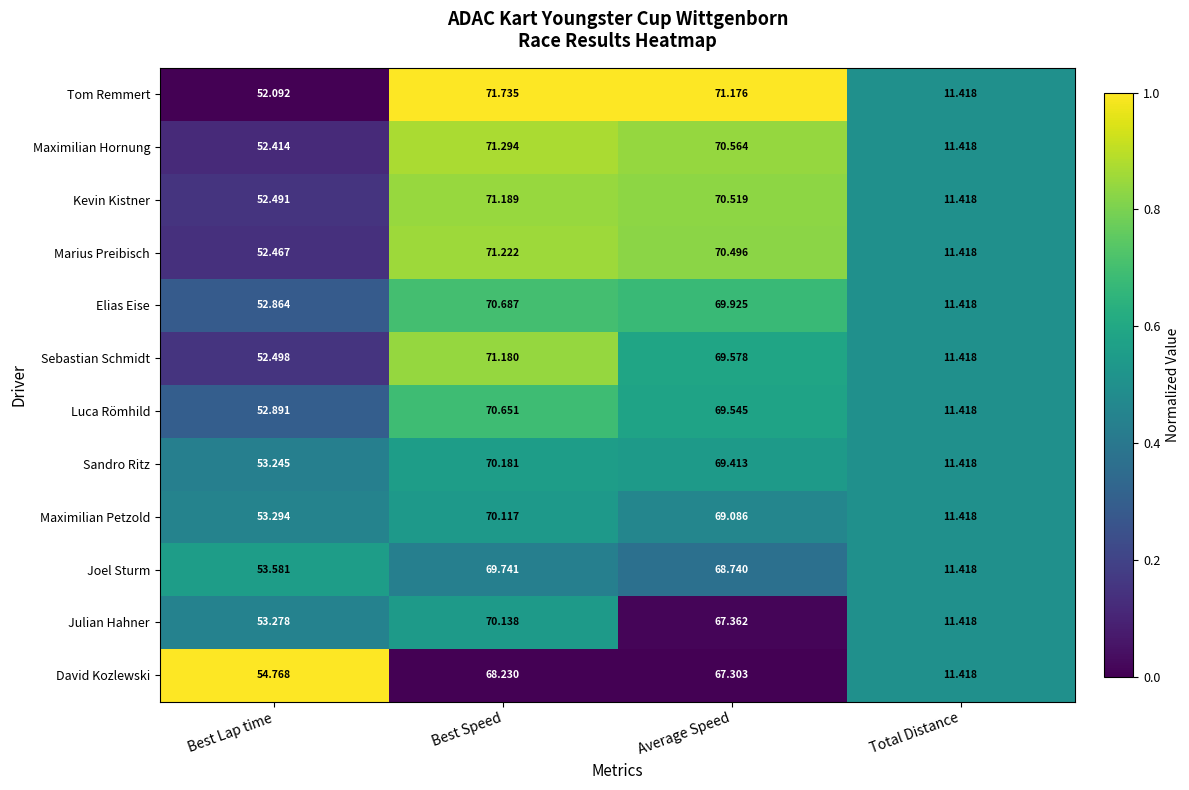

Where does the Kevin Kistner series first go above 70?

Best Speed